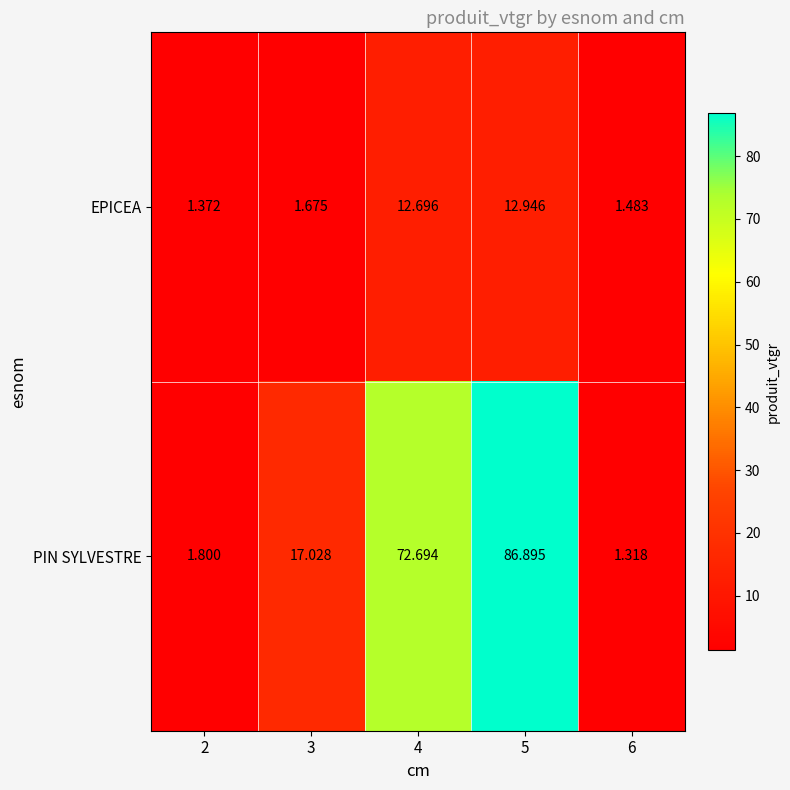

Which series has the largest total across all categories?

PIN SYLVESTRE